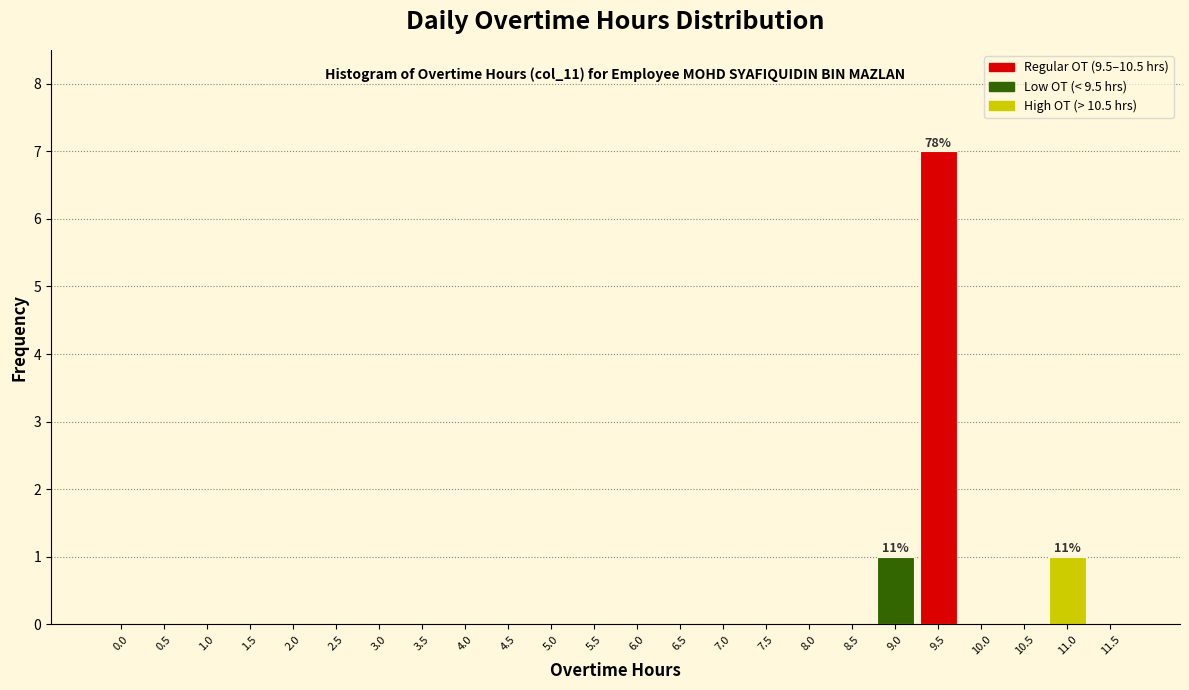

Reading right to left, list all the values displayed in this chart.

11.5=0	11.0=1	10.5=0	10.0=0	9.5=7	9.0=1	8.5=0	8.0=0	7.5=0	7.0=0	6.5=0	6.0=0	5.5=0	5.0=0	4.5=0	4.0=0	3.5=0	3.0=0	2.5=0	2.0=0	1.5=0	1.0=0	0.5=0	0.0=0